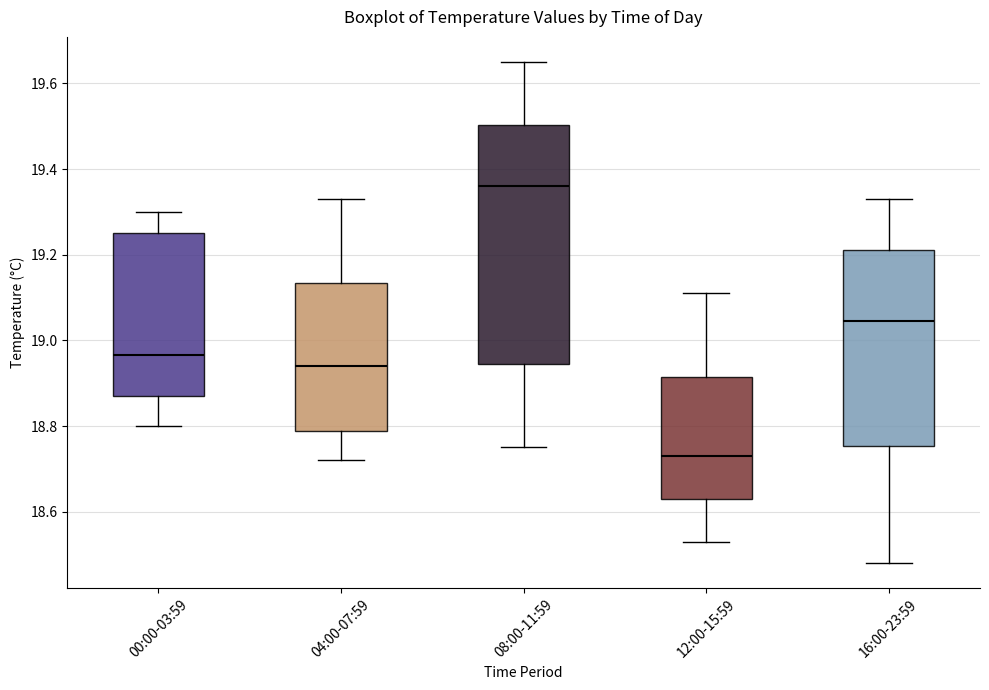

Where does the median line of the box for 04:00-07:59 sit on the y-axis? The values are not printed on the chart, so give them approximately, as read against the axis.

18.94